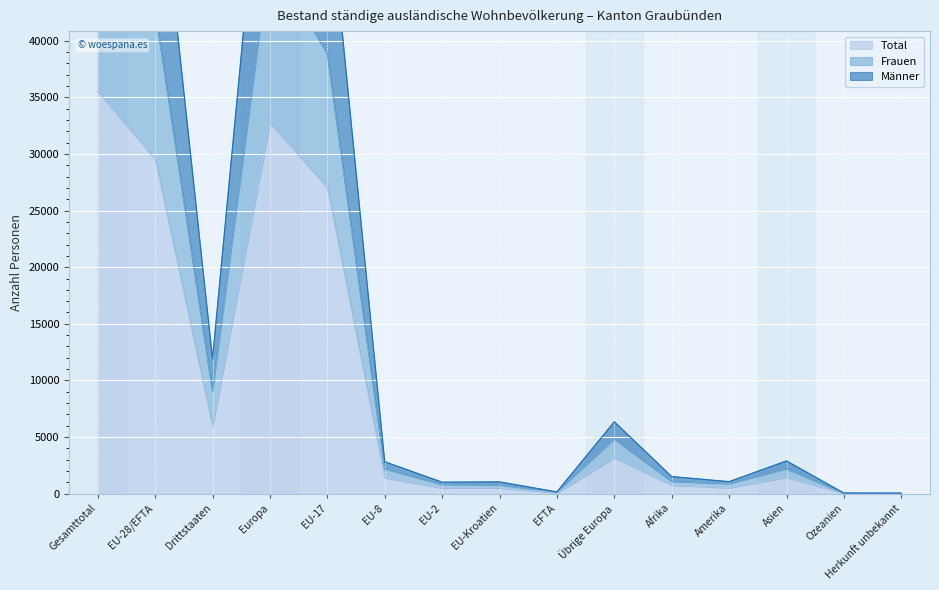

Where is Total nearest to the value 17770?

EU-17